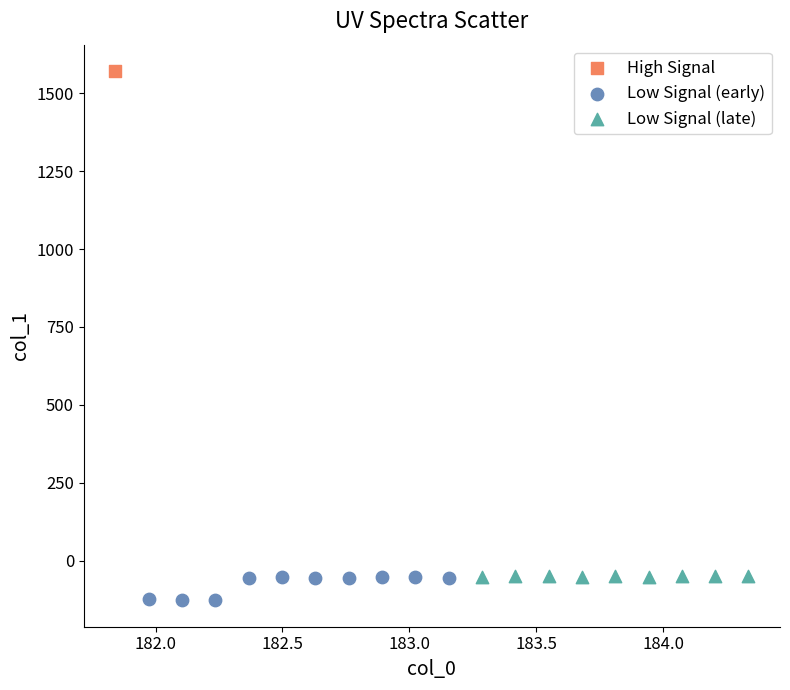

What are all the series names shown in the legend?

High Signal, Low Signal (early), Low Signal (late)